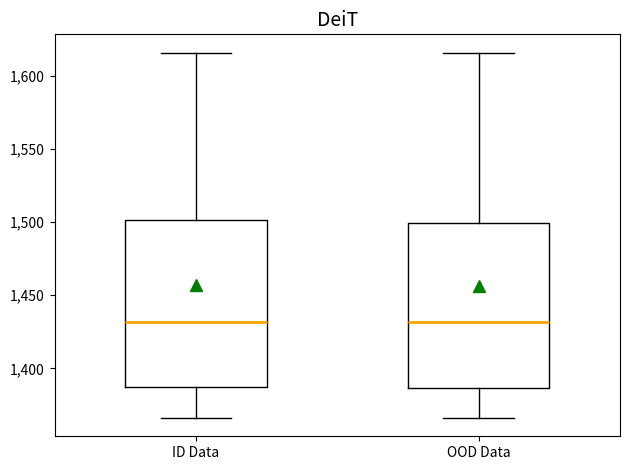

Where does the upper whisker of the box for ID Data end on the y-axis? The values are not printed on the chart, so give them approximately, as read against the axis.

1615